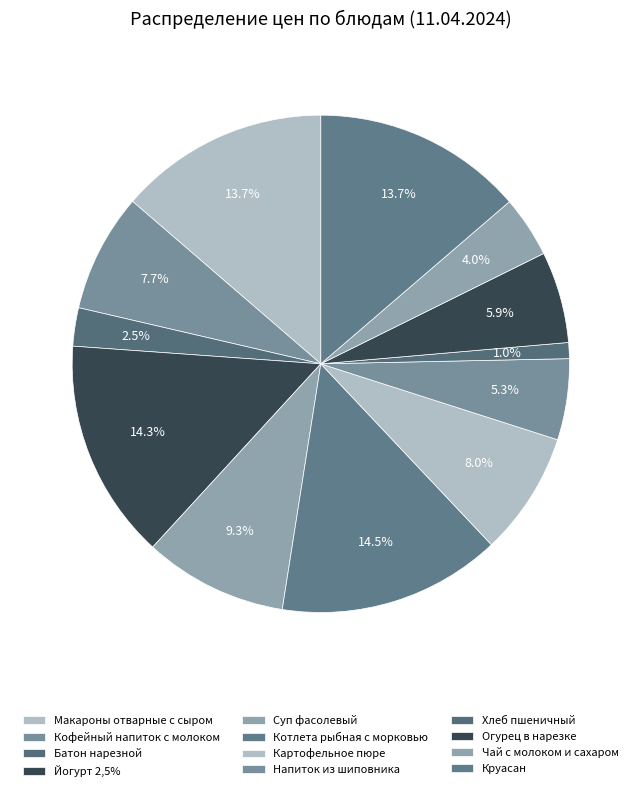

To the nearest percent, what is the difference between the Хлеб пшеничный and Круасан slice percentages?

13%